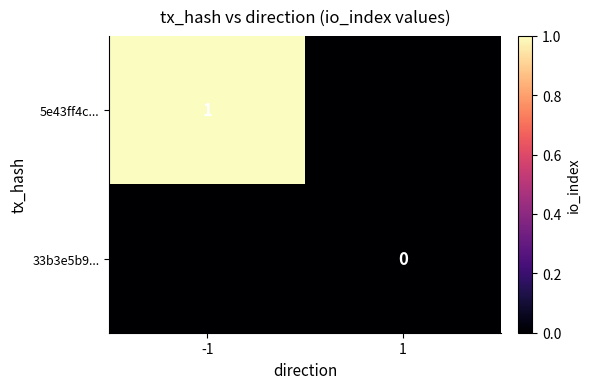

The 5e43ff4c... series shows 2 at -1. True or false?

False